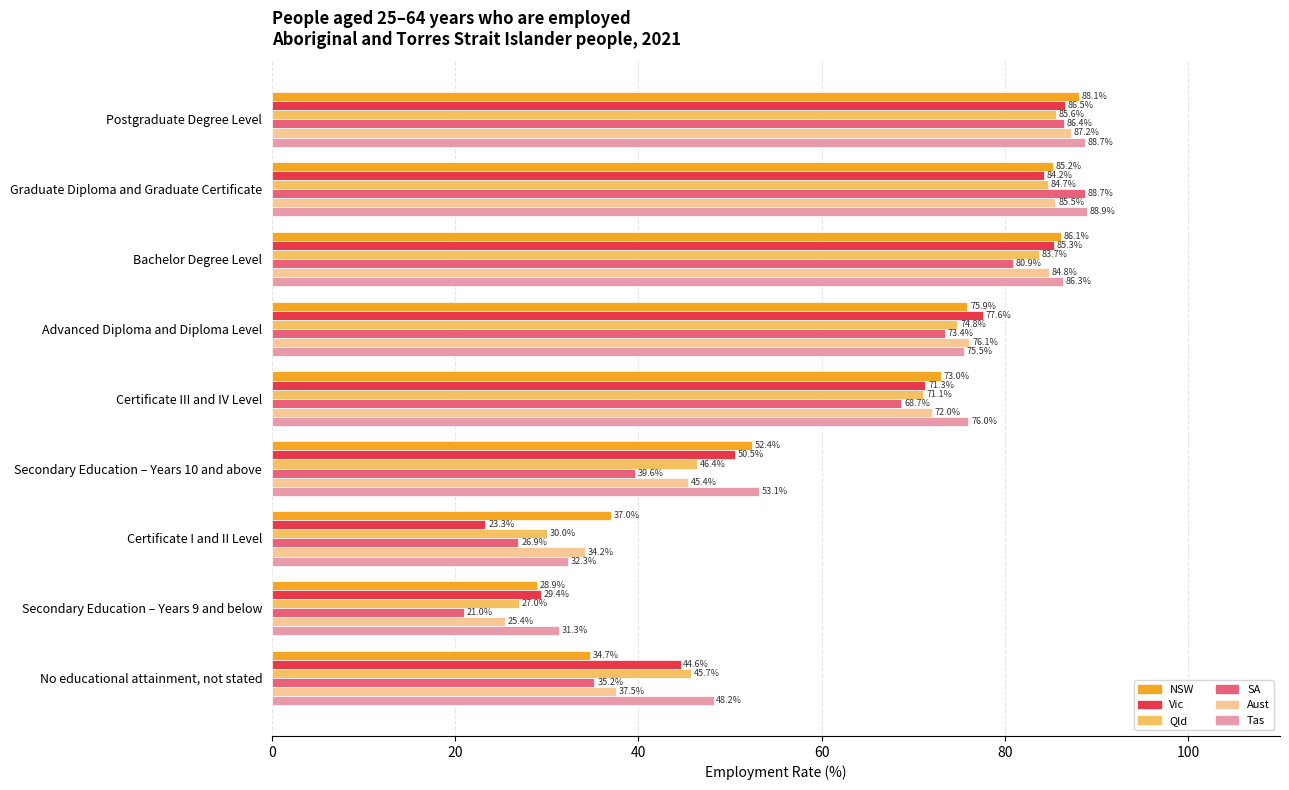

The value of Tas at No educational attainment, not stated is 23.9. True or false?

False